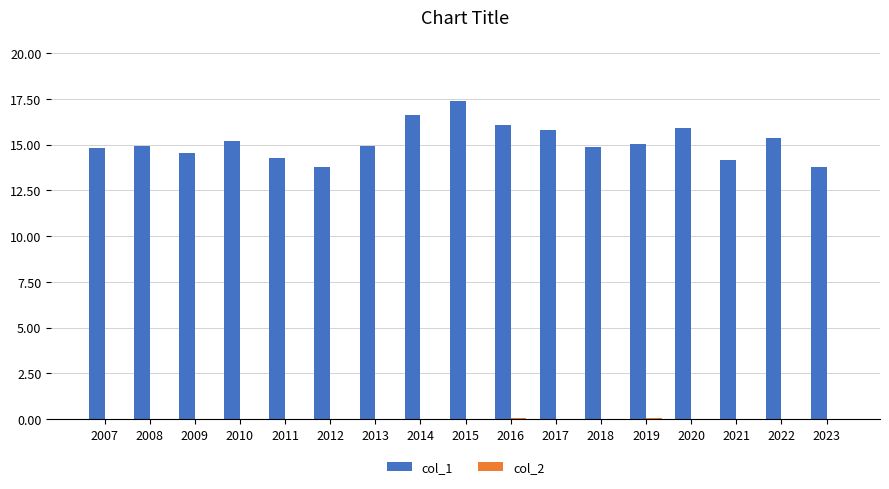

Which series has the largest total across all categories?

col_1